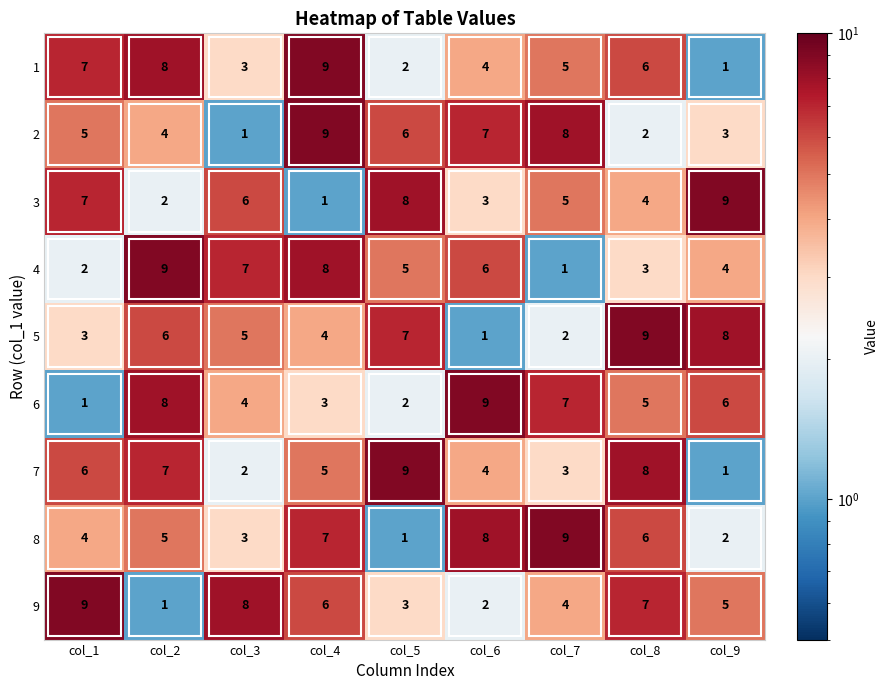

At which category is the sum across all series the highest?

col_4